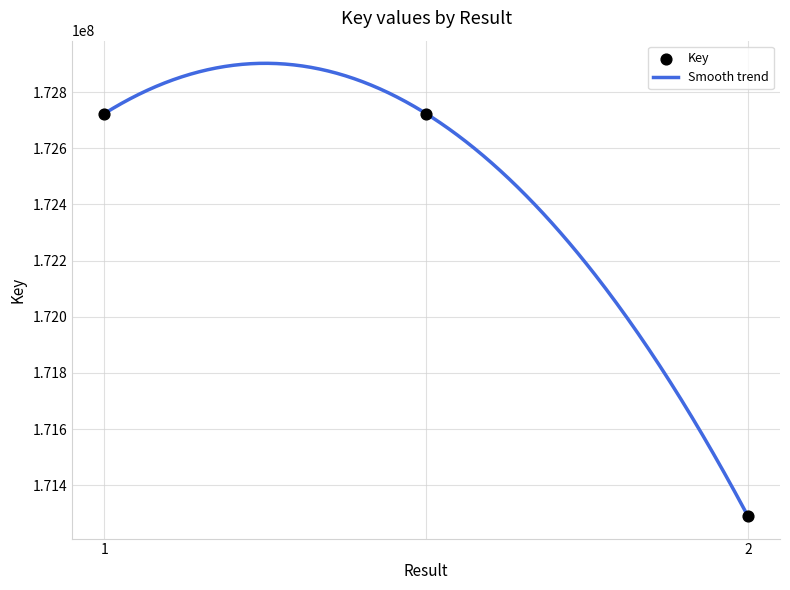

What is the change in value from  to 2?

-1432271